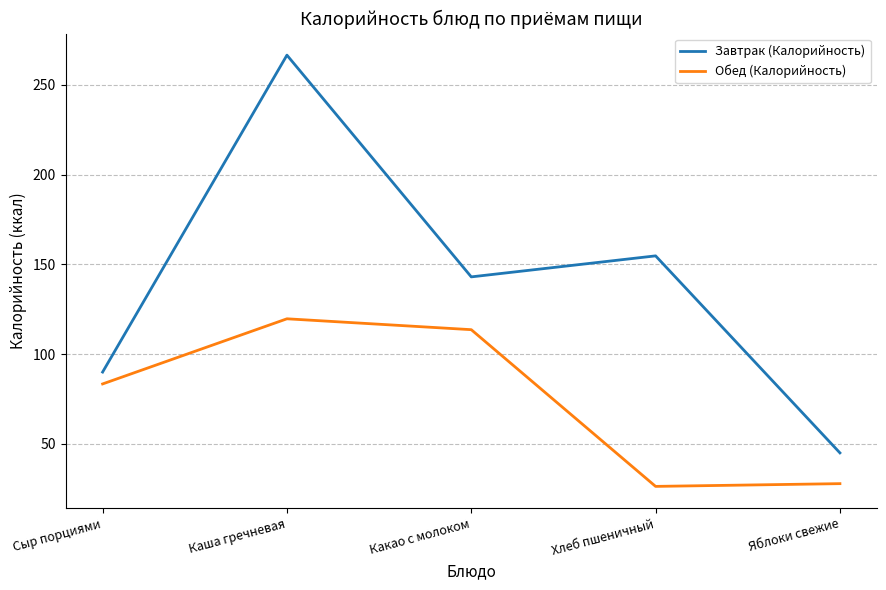

Rank the categories by Завтрак (Калорийность) value from highest to lowest.

Каша гречневая, Хлеб пшеничный, Какао с молоком, Сыр порциями, Яблоки свежие